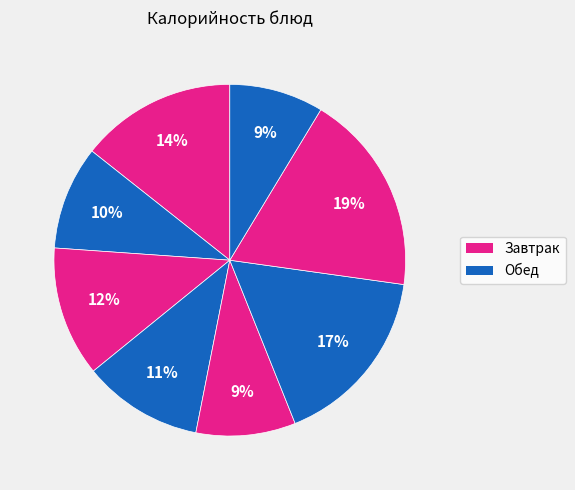

Count the number of slices in the pie.

8